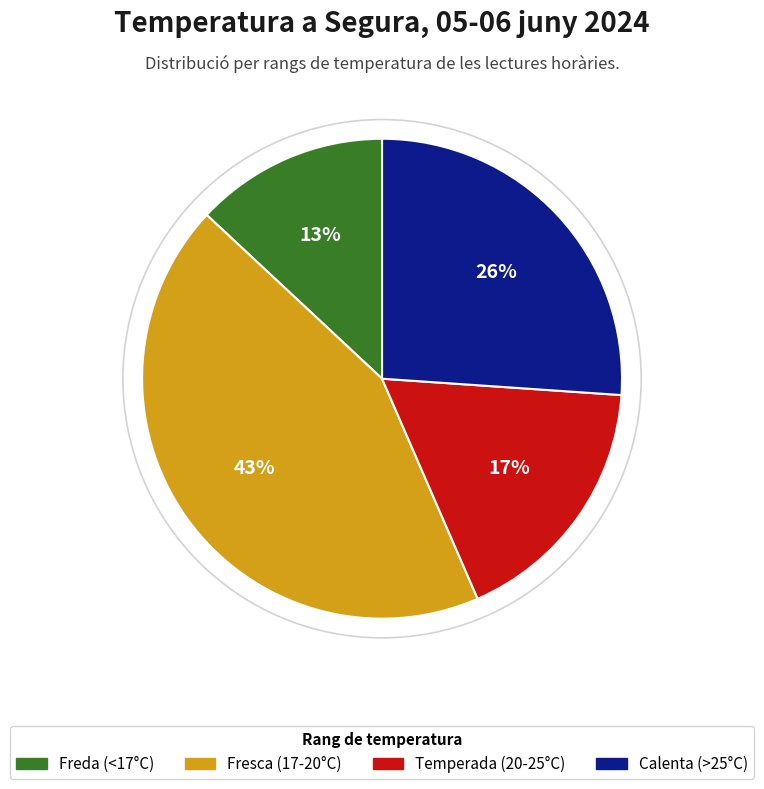

Is there a majority slice in this chart?

No